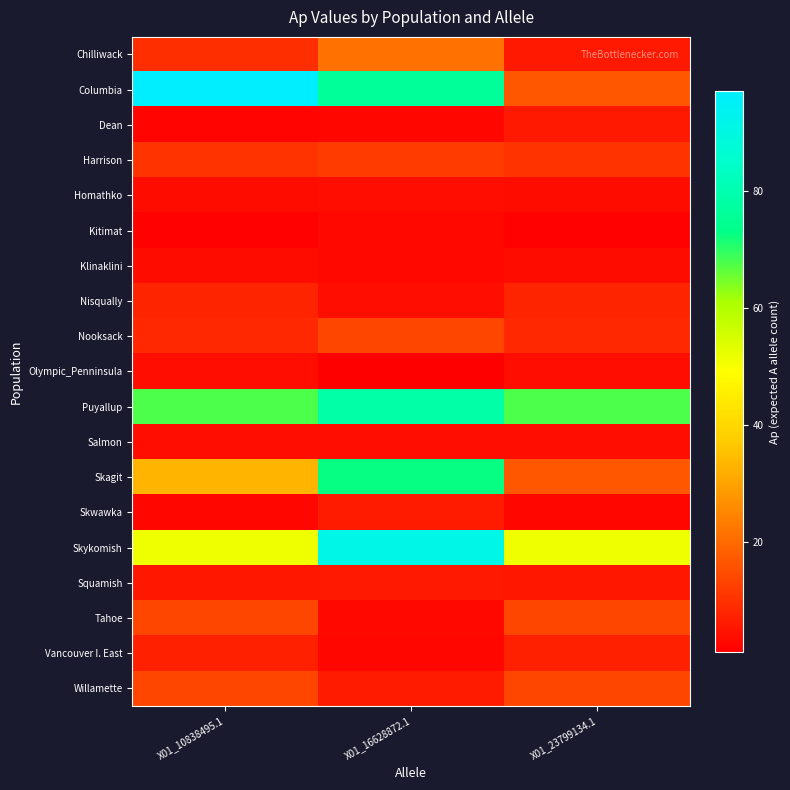

Reading right to left, extract all data points from this chart.

Chilliwack: X01_23799134.1=5.7	X01_16628872.1=21.0	X01_10838495.1=9.5
Columbia: X01_23799134.1=16.6	X01_16628872.1=76.1	X01_10838495.1=97.2
Dean: X01_23799134.1=5.7	X01_16628872.1=2.5	X01_10838495.1=1.8
Harrison: X01_23799134.1=10.3	X01_16628872.1=11.7	X01_10838495.1=10.3
Homathko: X01_23799134.1=3.4	X01_16628872.1=4.0	X01_10838495.1=3.4
Kitimat: X01_23799134.1=1.7	X01_16628872.1=2.9	X01_10838495.1=1.7
Klinaklini: X01_23799134.1=3.7	X01_16628872.1=2.7	X01_10838495.1=3.7
Nisqually: X01_23799134.1=7.8	X01_16628872.1=4.0	X01_10838495.1=7.8
Nooksack: X01_23799134.1=8.3	X01_16628872.1=13.8	X01_10838495.1=8.3
Olympic_Penninsula: X01_23799134.1=3.7	X01_16628872.1=1.1	X01_10838495.1=3.7
Puyallup: X01_23799134.1=67.6	X01_16628872.1=78.5	X01_10838495.1=67.6
Salmon: X01_23799134.1=3.8	X01_16628872.1=4.1	X01_10838495.1=3.8
Skagit: X01_23799134.1=16.6	X01_16628872.1=72.7	X01_10838495.1=33.2
Skwawka: X01_23799134.1=2.4	X01_16628872.1=6.0	X01_10838495.1=2.4
Skykomish: X01_23799134.1=51.3	X01_16628872.1=91.6	X01_10838495.1=51.3
Squamish: X01_23799134.1=5.3	X01_16628872.1=5.8	X01_10838495.1=5.3
Tahoe: X01_23799134.1=13.8	X01_16628872.1=2.6	X01_10838495.1=13.8
Vancouver I. East: X01_23799134.1=6.8	X01_16628872.1=2.6	X01_10838495.1=6.8
Willamette: X01_23799134.1=13.8	X01_16628872.1=6.3	X01_10838495.1=13.8